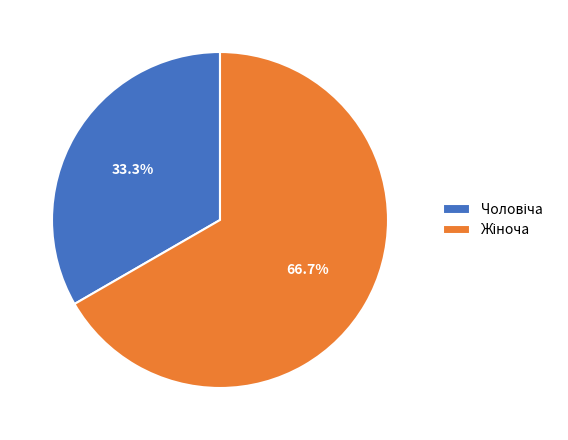

How many segments does this pie chart have?

2